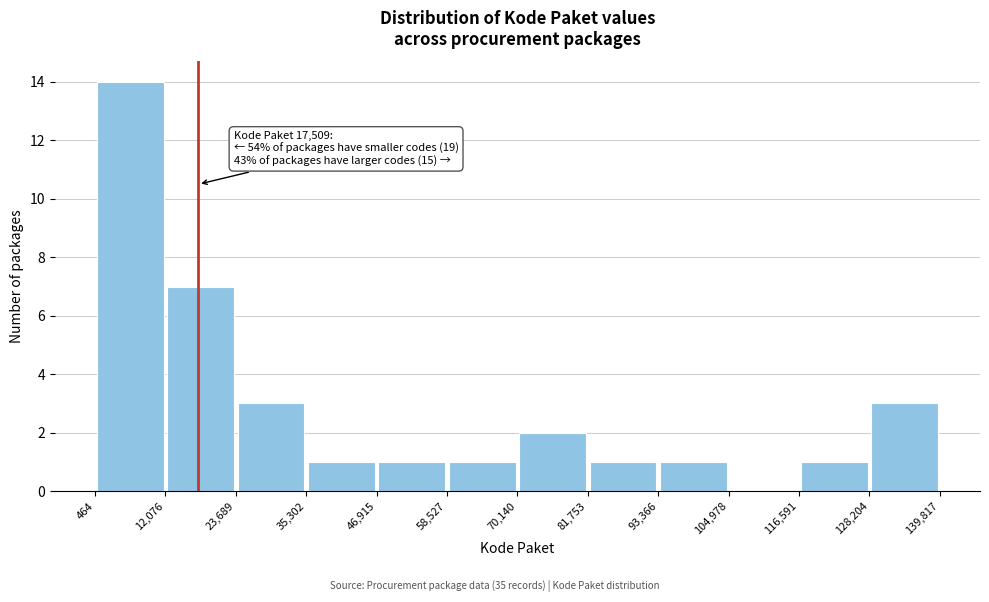

Which range on the x-axis has the tallest bar?

464 to 12,076